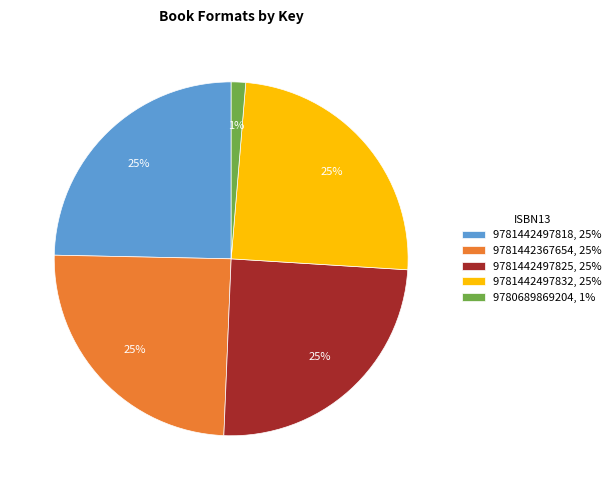

To the nearest percent, what percentage of the pie is 9780689869204?

1%